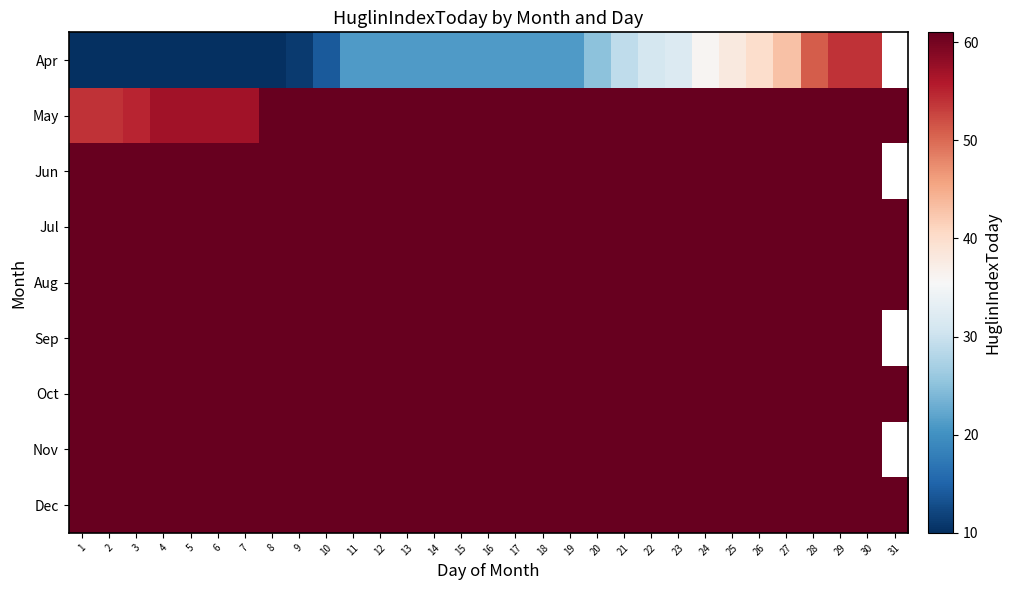

What is the lowest value of the Apr series?

10.0